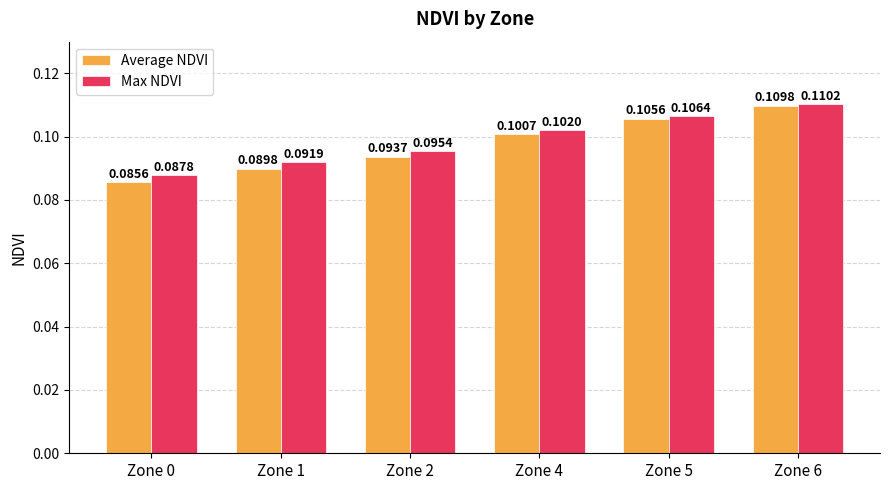

At which label is Max NDVI closest to 0?

Zone 0